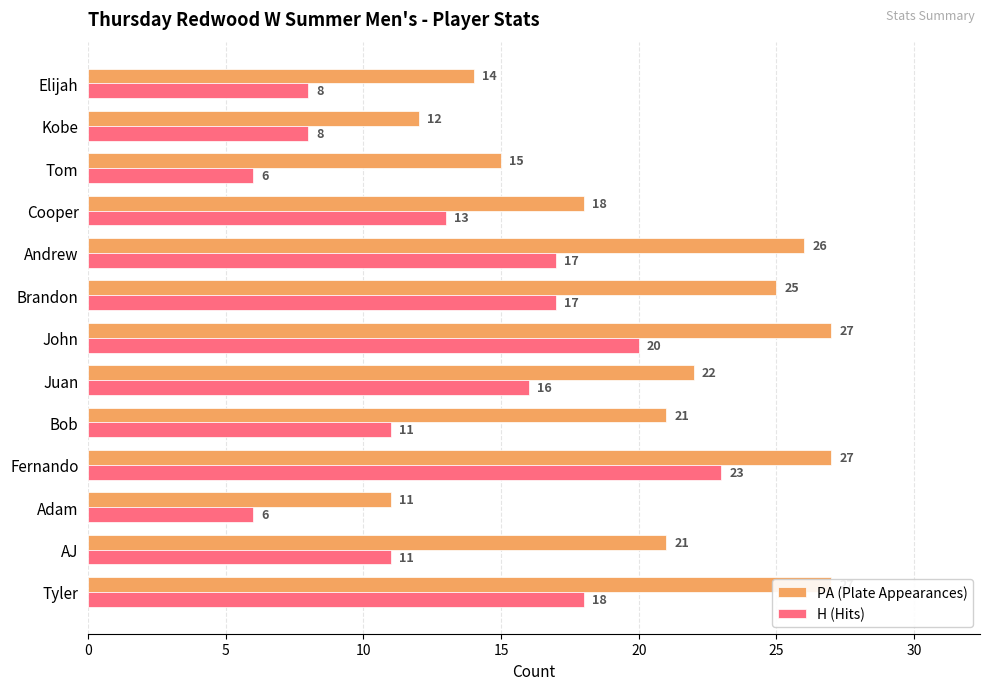

Rank the series at Adam from highest to lowest value.

PA (Plate Appearances), H (Hits)